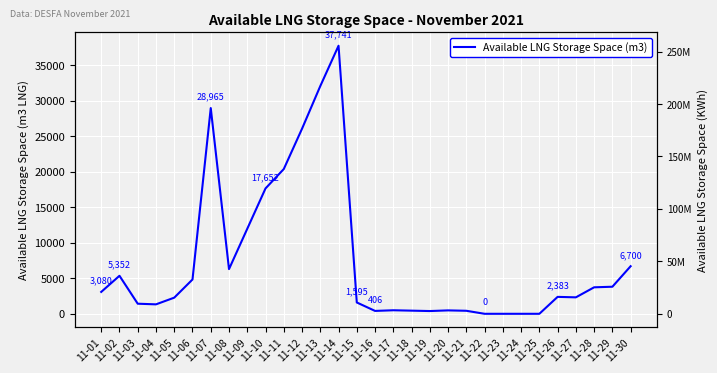

Reading right to left, what are all the values shown in this chart?

6700	3811	3729	2317	2383	0	0	0	0	425	480	388	443	498	406	1595	37741	32061	26058	20378	17652	11972	6292	28965	4829	2273	1330	1421	5352	3080